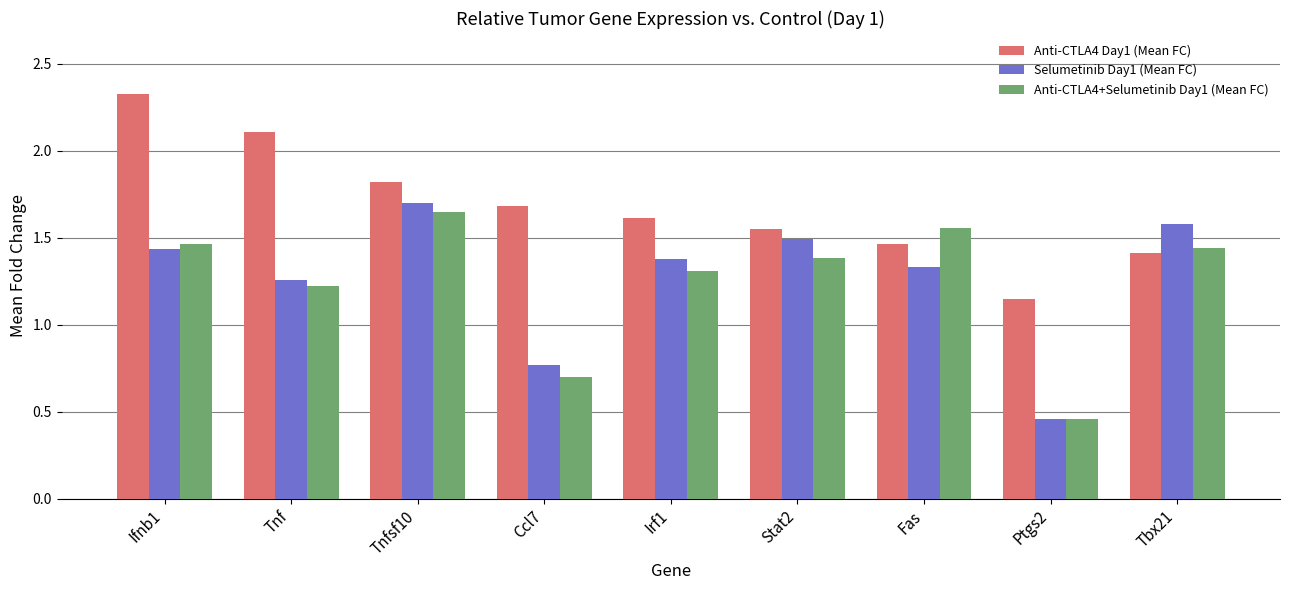

What is the average value of the Anti-CTLA4+Selumetinib Day1 (Mean FC) series?

1.2